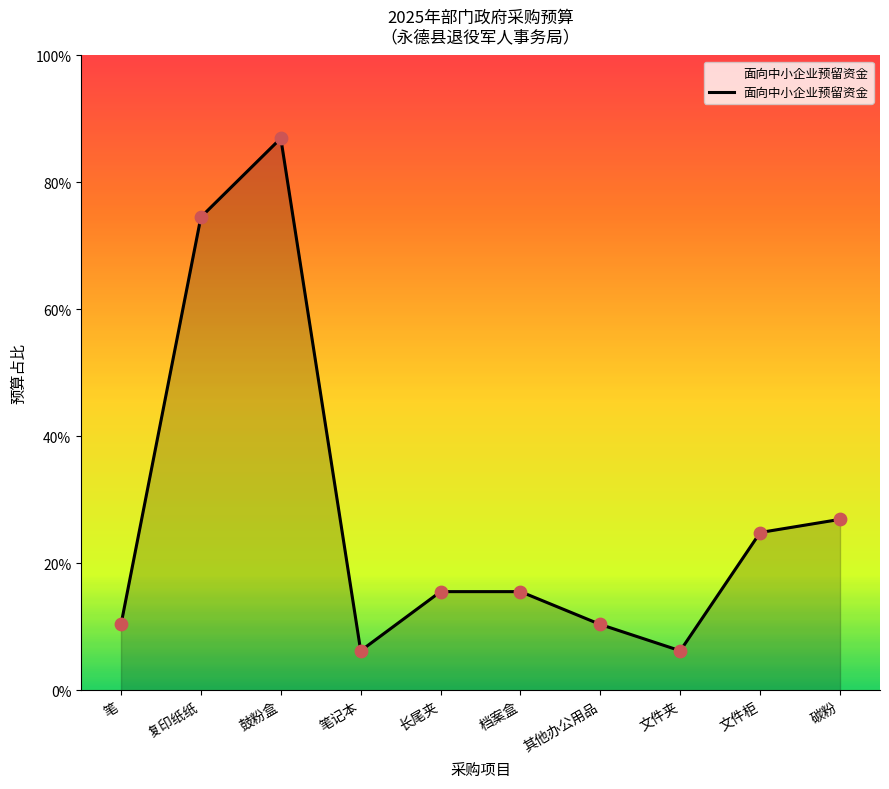

Does the chart have visible grid lines?

No